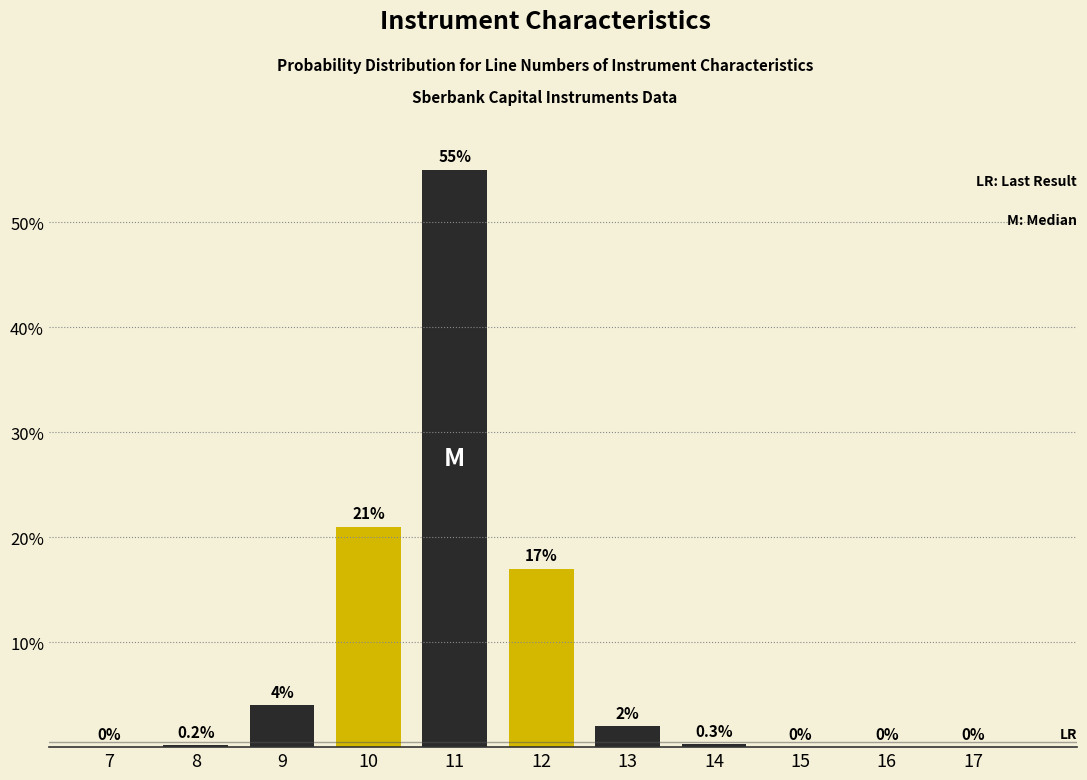

Reading left to right, what are all the values shown in this chart?

7=0.0	8=0.2	9=4.0	10=21.0	11=55.0	12=17.0	13=2.0	14=0.3	15=0.0	16=0.0	17=0.0